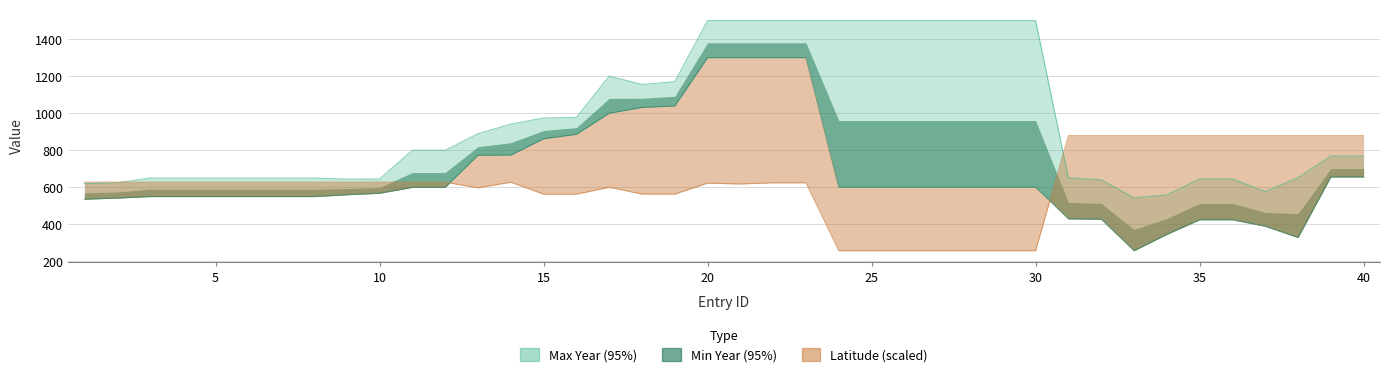

What is the total value across all series at 27?

2359.0